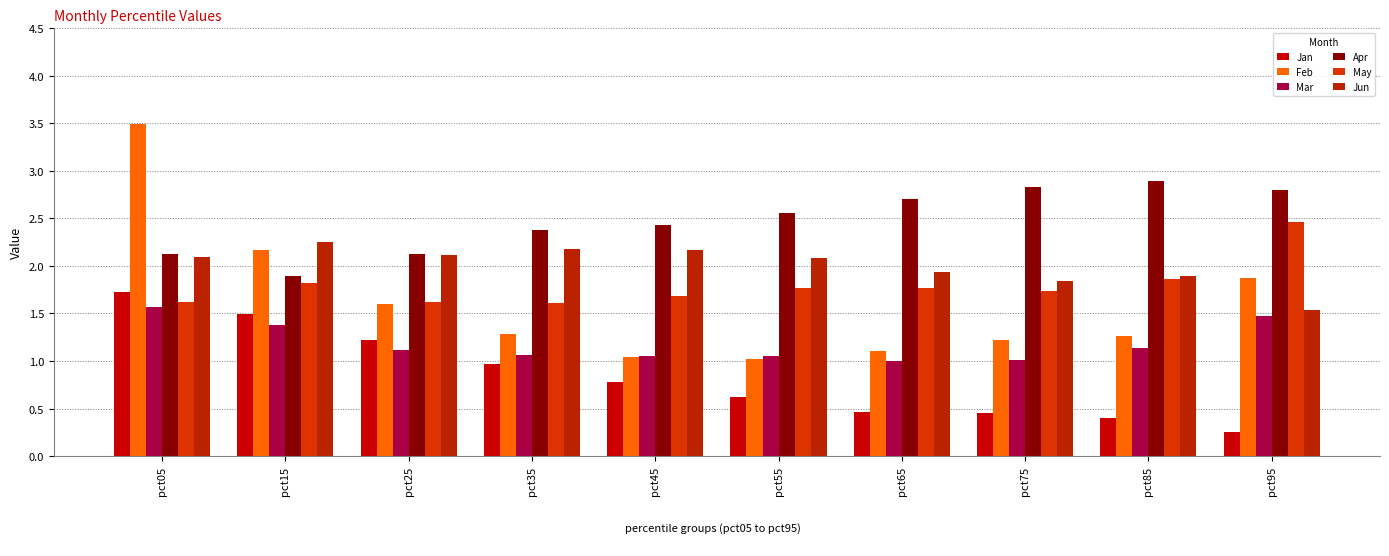

What is the sum of the Mar values at pct75 and pct55?

2.1